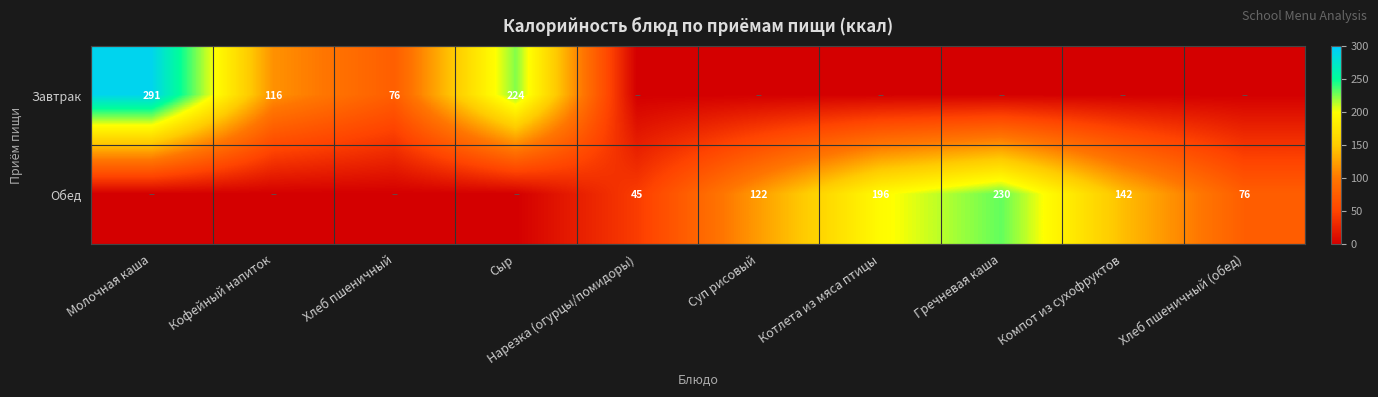

Is it true that Обед equals 64.1 at Компот из сухофруктов?

False